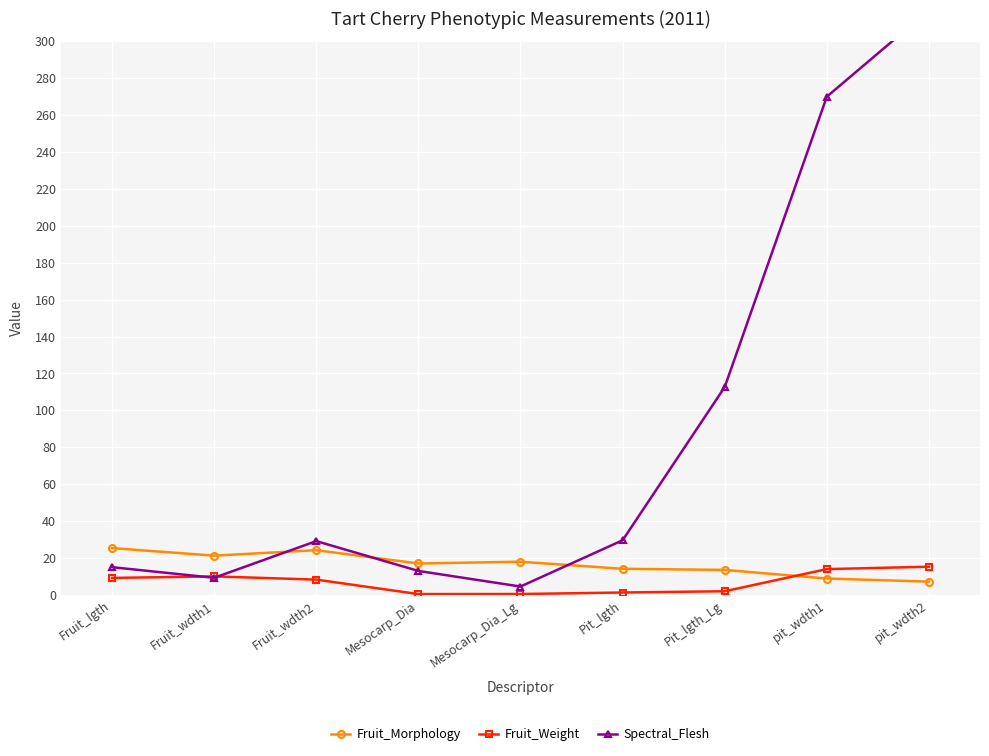

What is the minimum value shown in the chart?

0.5